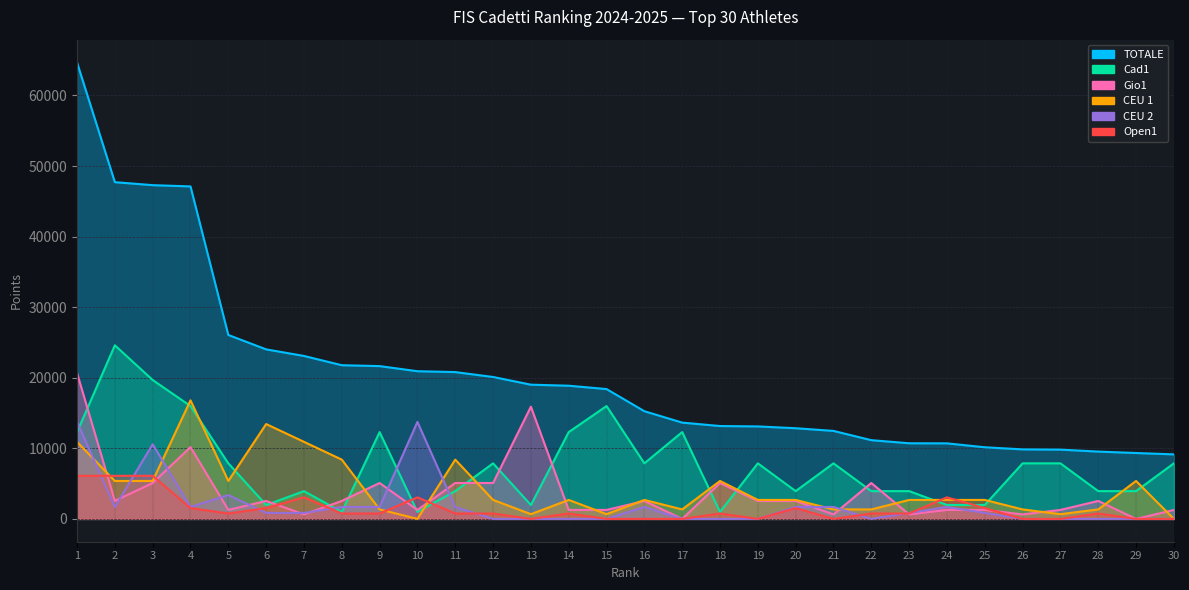

Rank the series at 29 from highest to lowest value.

TOTALE, CEU 1, Cad1, Gio1, CEU 2, Open1